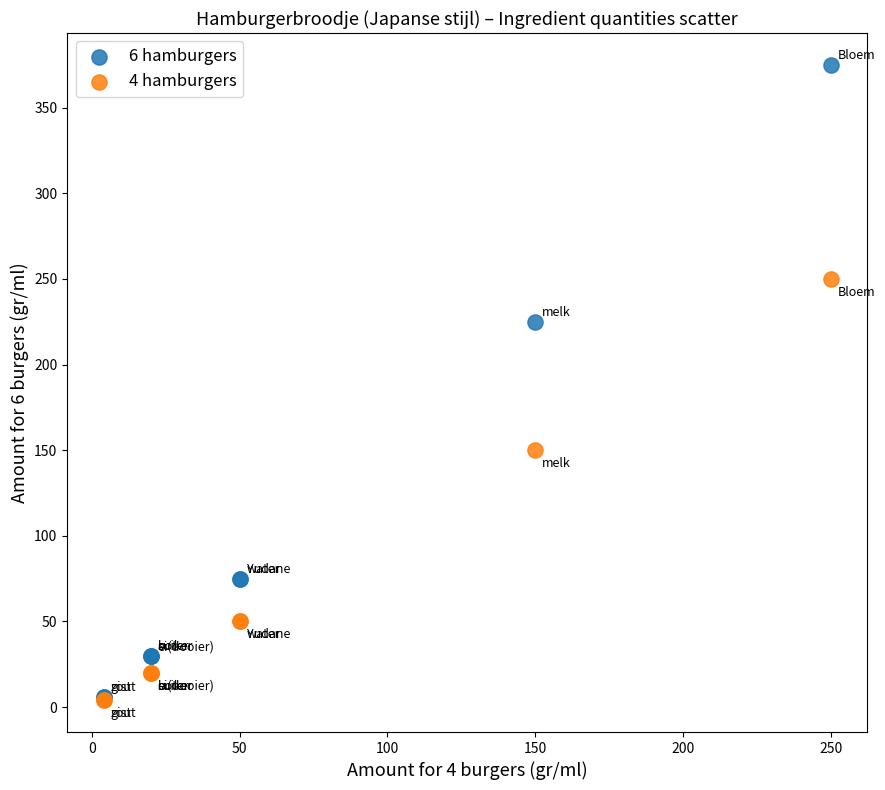

Which series has the largest Y range (max minus min)?

6 hamburgers